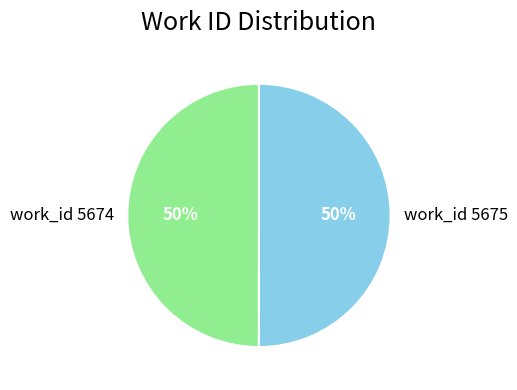

To the nearest percent, what portion does work_id 5675 represent?

50%